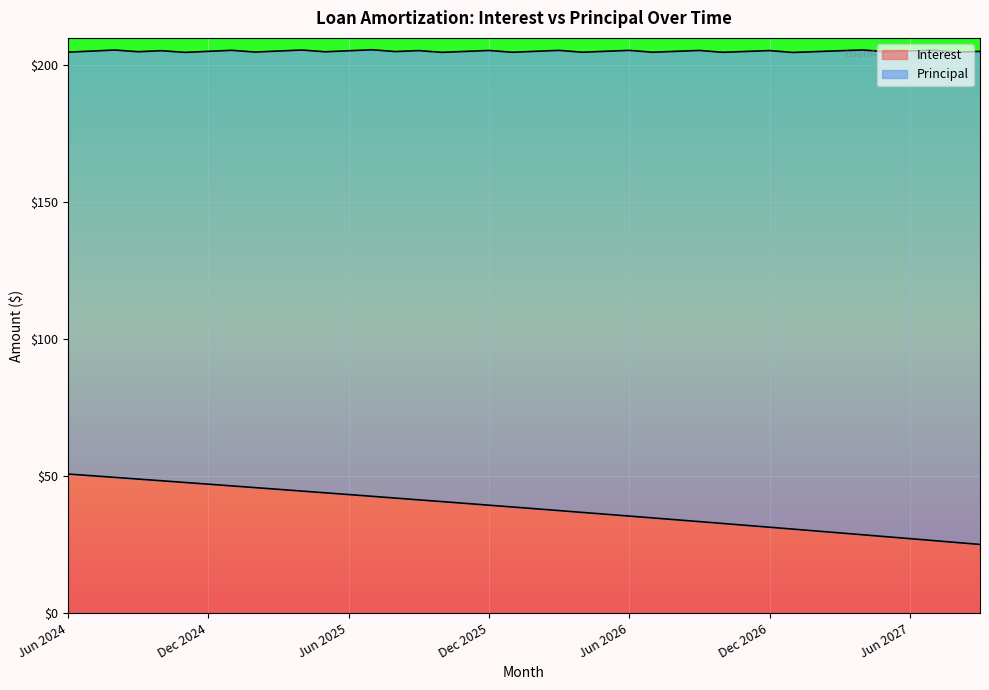

Reading left to right, list all the values displayed in this chart.

50.8	50.2	49.6	49.0	48.3	47.7	47.1	46.5	45.8	45.2	44.6	43.9	43.3	42.7	42.0	41.4	40.7	40.1	39.4	38.8	38.1	37.4	36.8	36.1	35.4	34.8	34.1	33.4	32.7	32.0	31.4	30.7	30.0	29.3	28.6	27.9	27.2	26.5	25.8	25.1